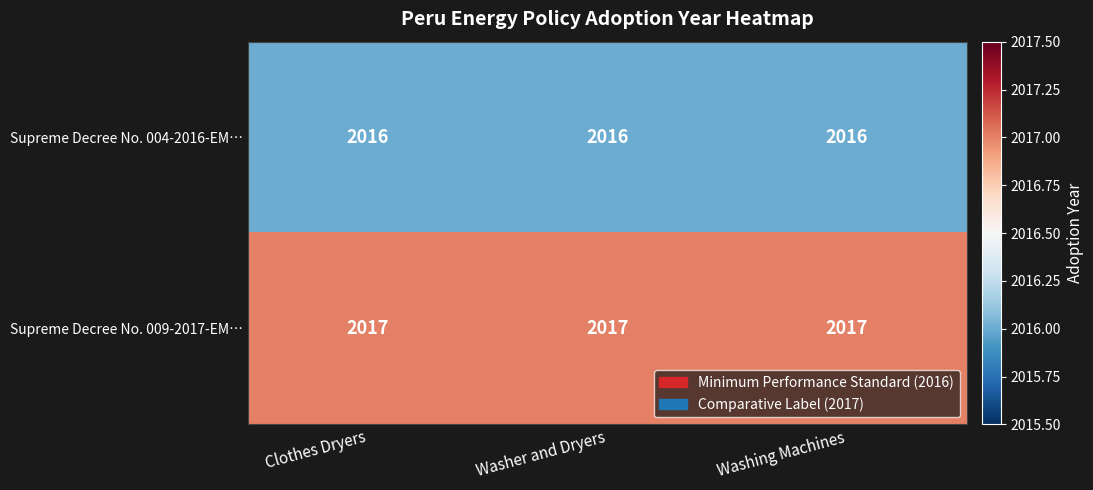

Is it true that Supreme Decree No. 004-2016-EM… equals 2992 at Washing Machines?

False